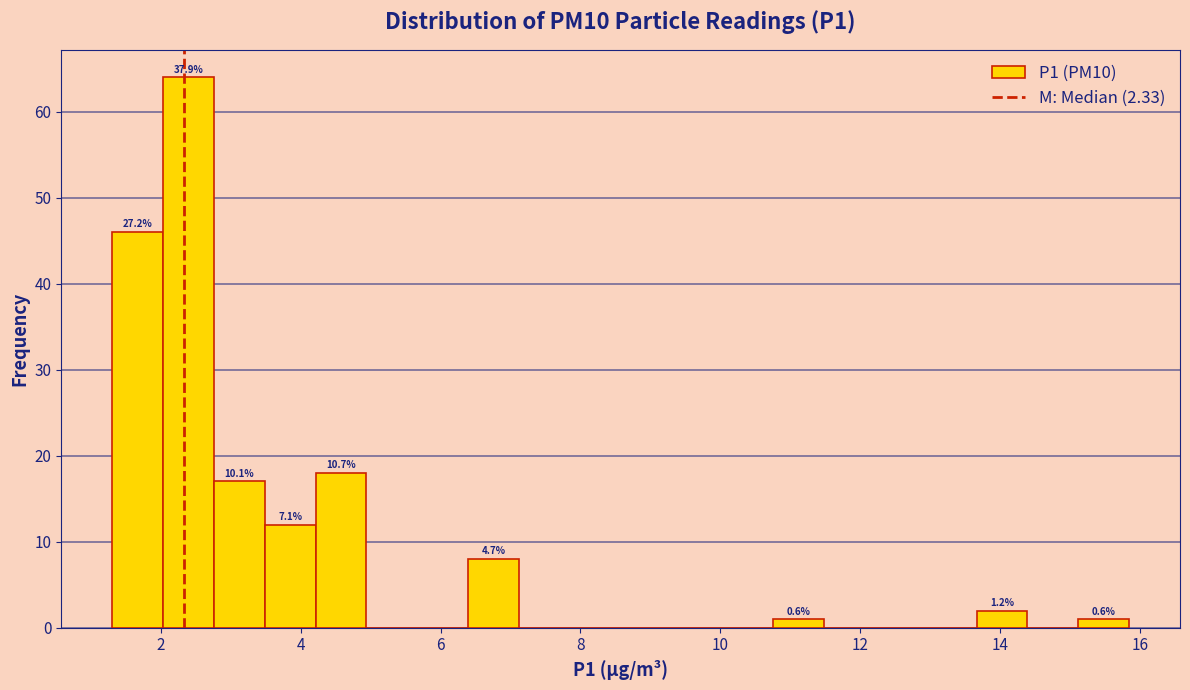

Around what value on the x-axis is the tallest bar? Give the approximate position of its centre, as read against the axis.

2.4